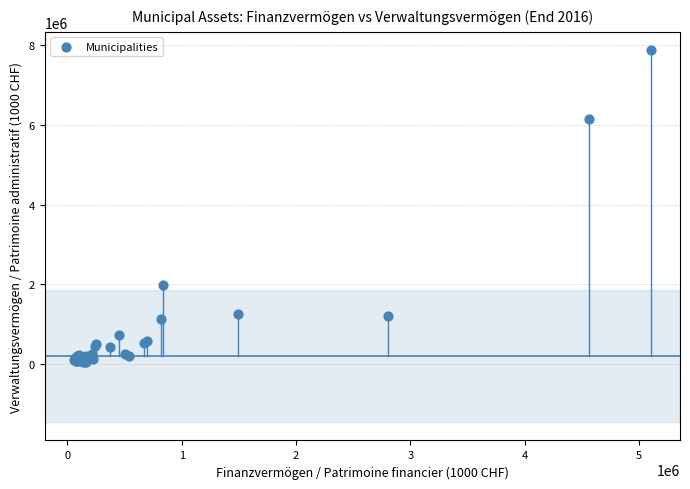

What Y value in the scatter plot is closest to 3957770?

1980369.9